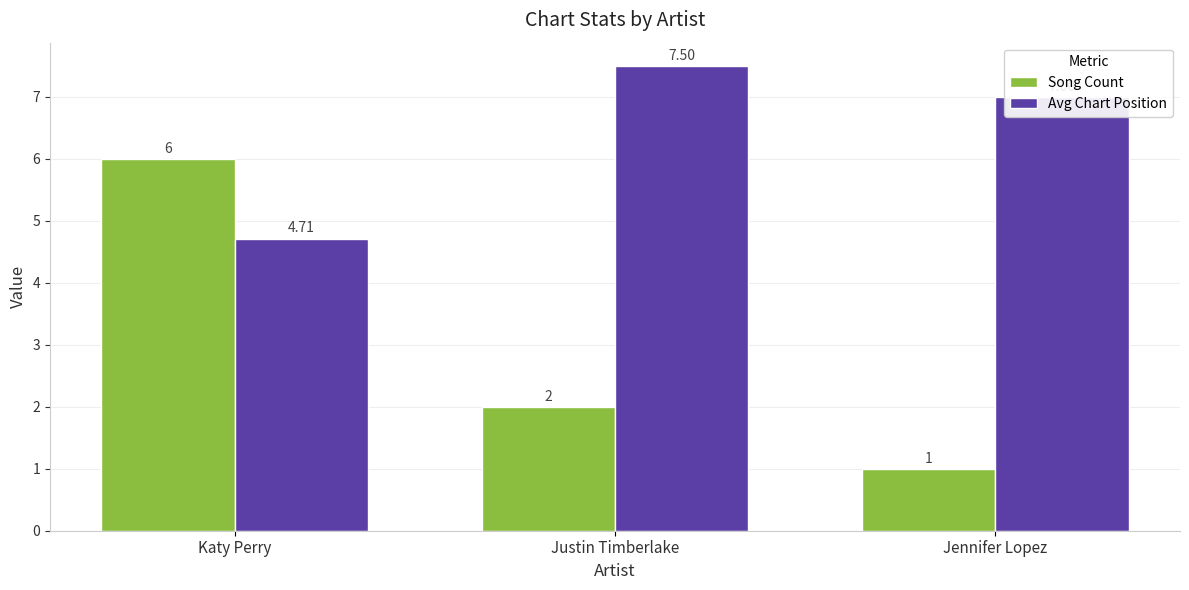

What position from the left is Justin Timberlake?

2